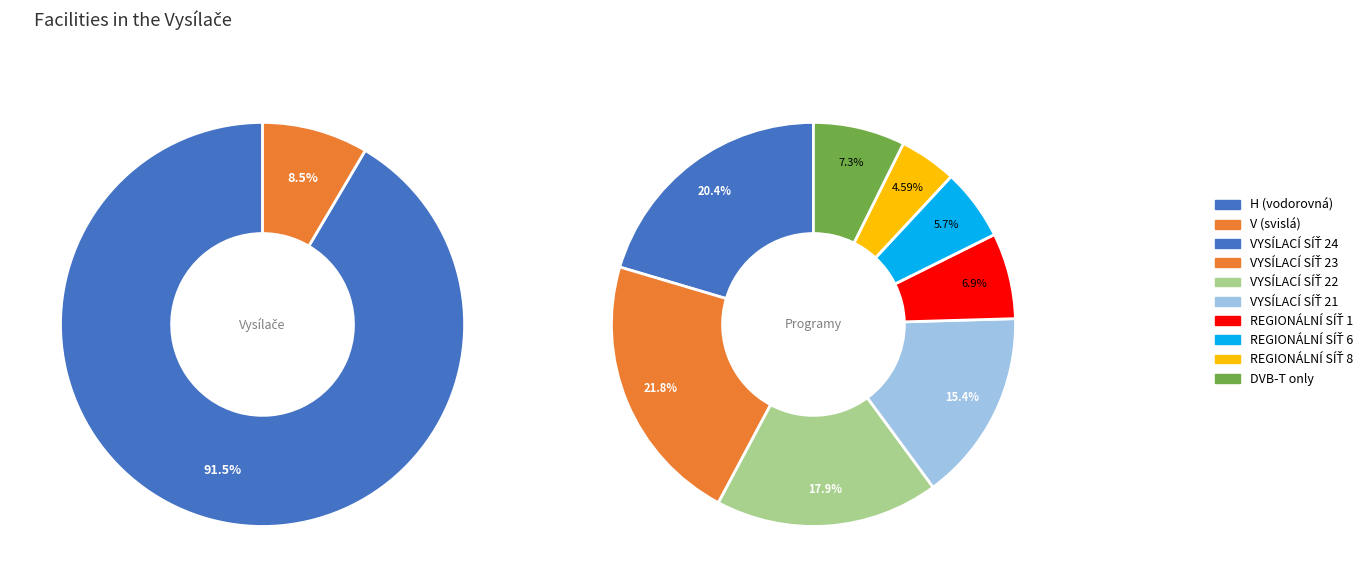

True or false: V accounts for 14% of the total.

False